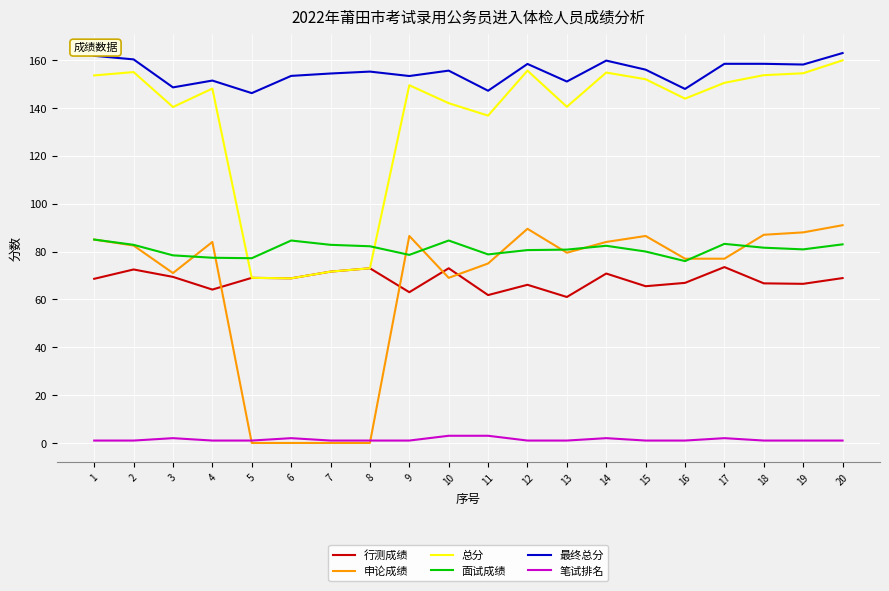

True or false: 笔试排名 and 总分 cross at least once.

False